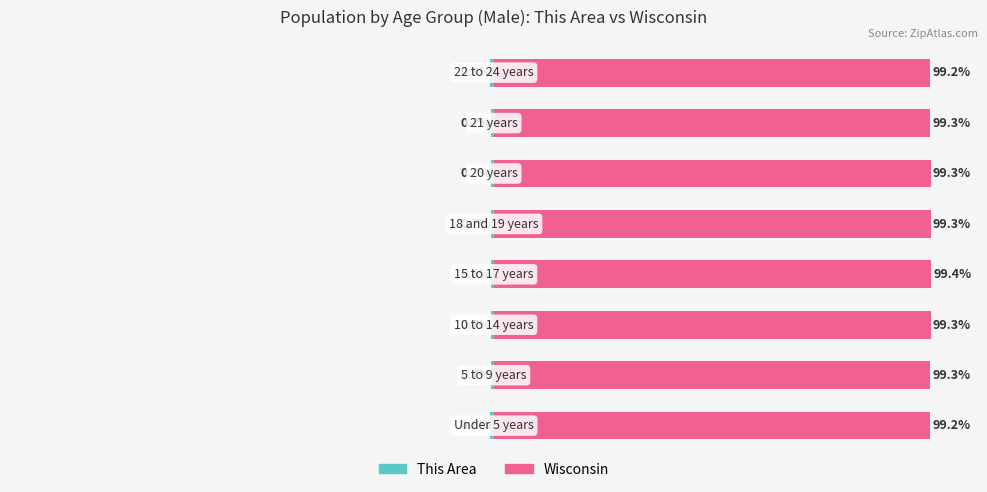

Reading right to left, what are all the values shown in this chart?

This Area: -0.8	-0.7	-0.7	-0.7	-0.6	-0.7	-0.7	-0.8
Wisconsin: 99.2	99.3	99.3	99.3	99.4	99.3	99.3	99.2